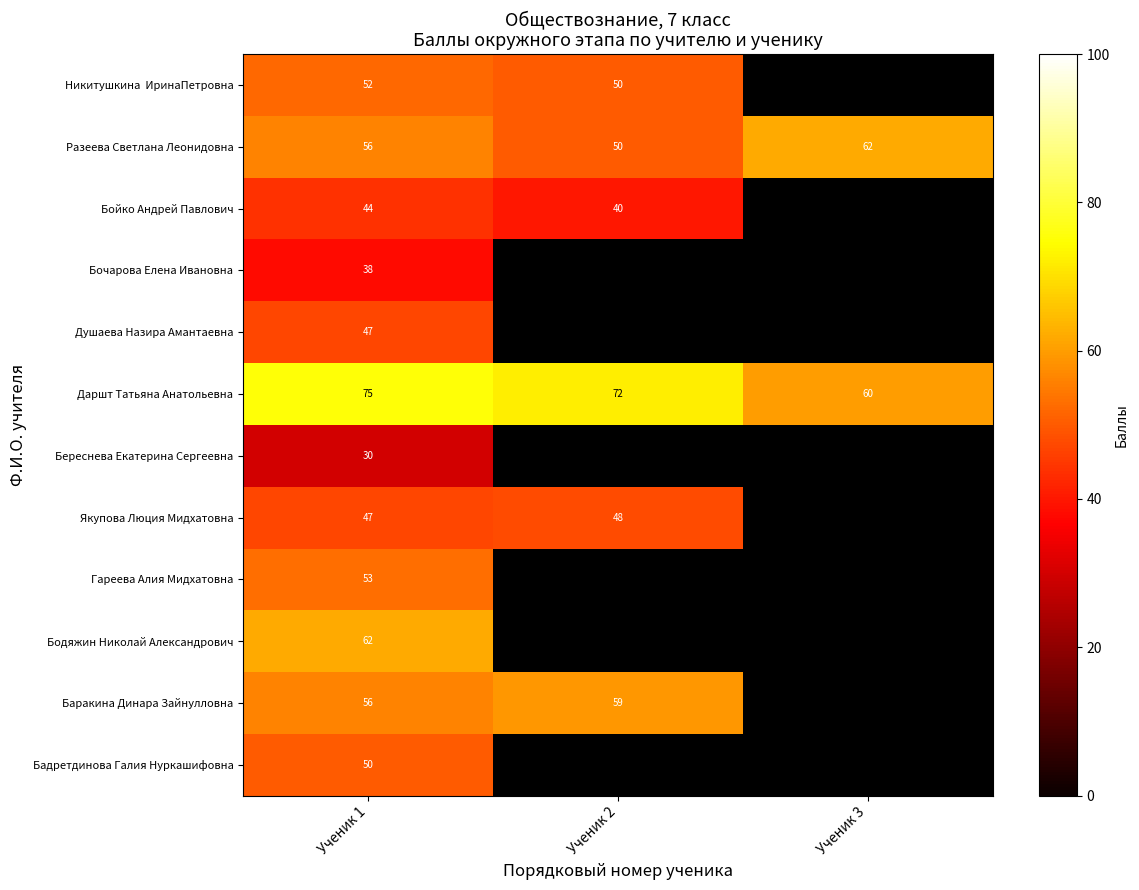

Is the value of Бойко Андрей Павлович at Ученик 2 greater than the value of Якупова Люция Мидхатовна at Ученик 2?

No